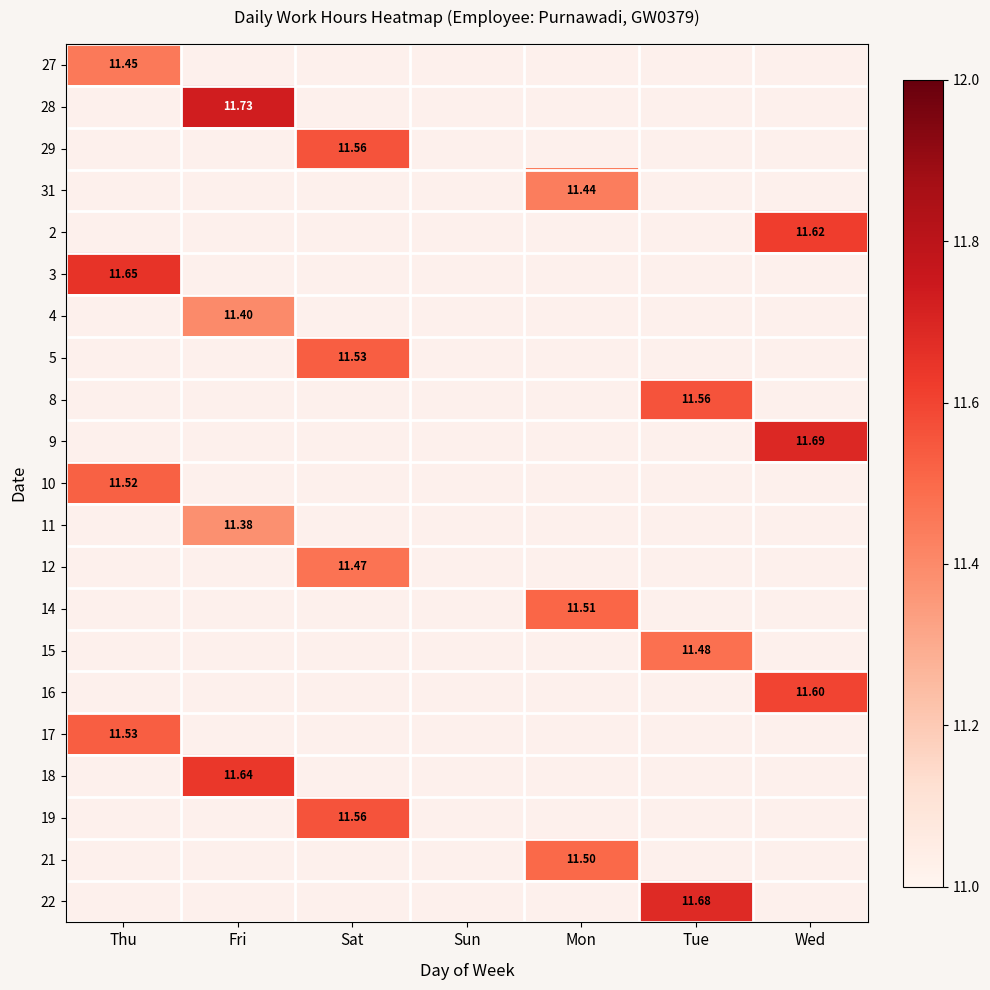

Rank the series at Mon from lowest to highest value.

27, 28, 29, 2, 3, 4, 5, 8, 9, 10, 11, 12, 15, 16, 17, 18, 19, 22, 31, 21, 14